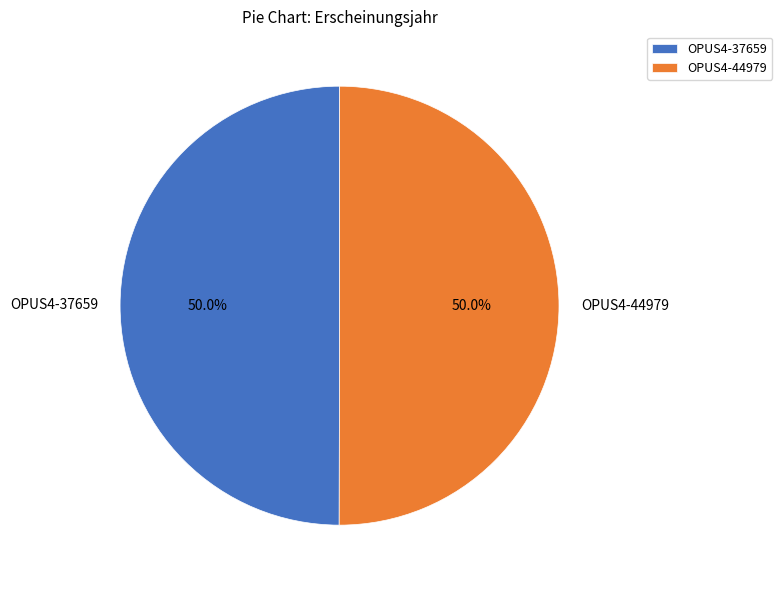

Approximately how many times larger is the value at OPUS4-44979 compared to OPUS4-37659?

1.0